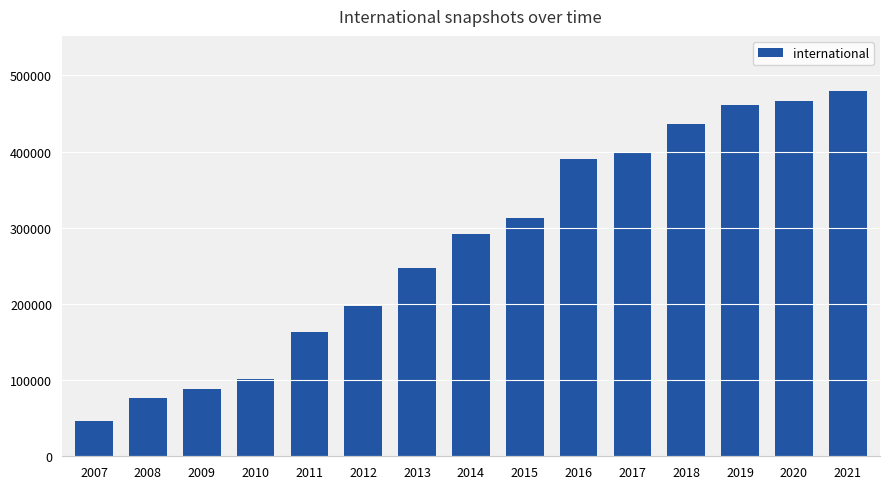

Rank the categories by value from highest to lowest.

2021, 2020, 2019, 2018, 2017, 2016, 2015, 2014, 2013, 2012, 2011, 2010, 2009, 2008, 2007